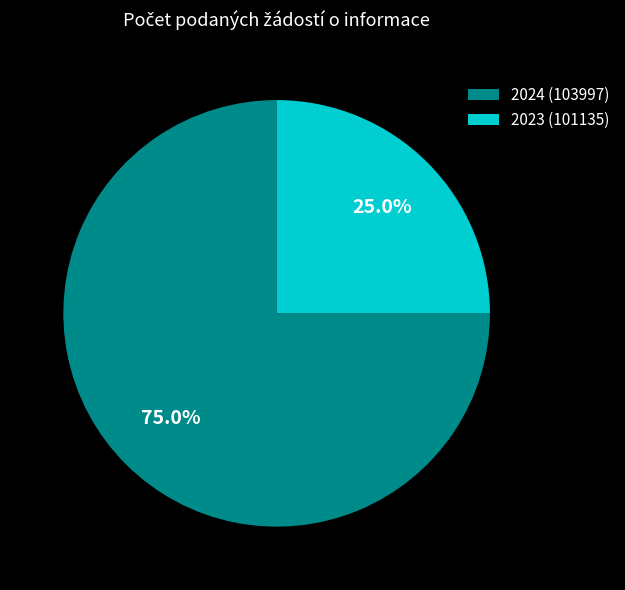

Is it true that 2024 (103997) is 75% of the pie?

True